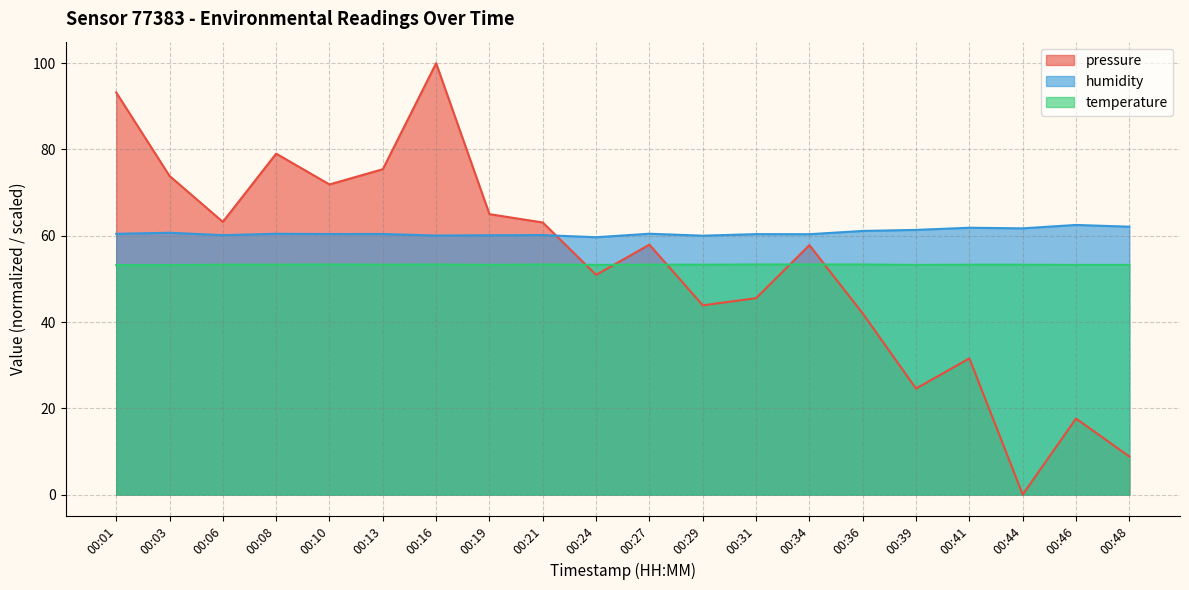

True or false: temperature has more than 1 interior local peaks.

True